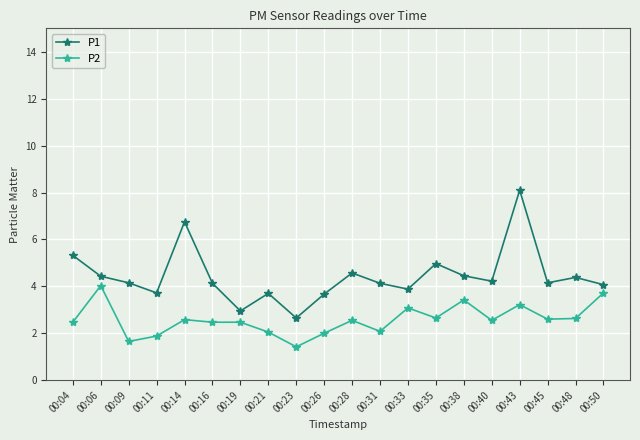

What value does the P1 series have at 00:09?

4.2